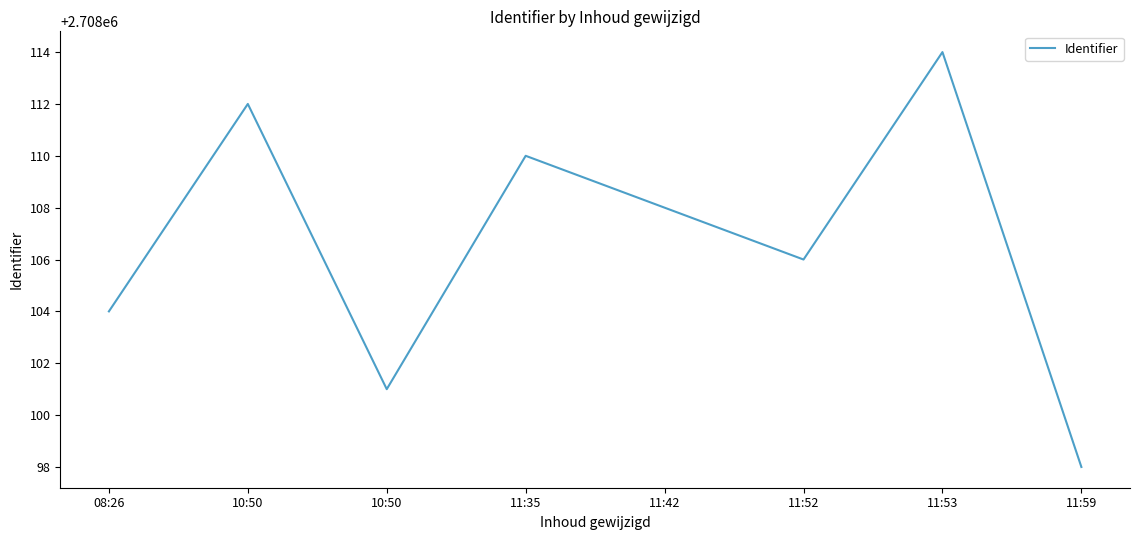

What is the maximum value shown in the chart?

2708114